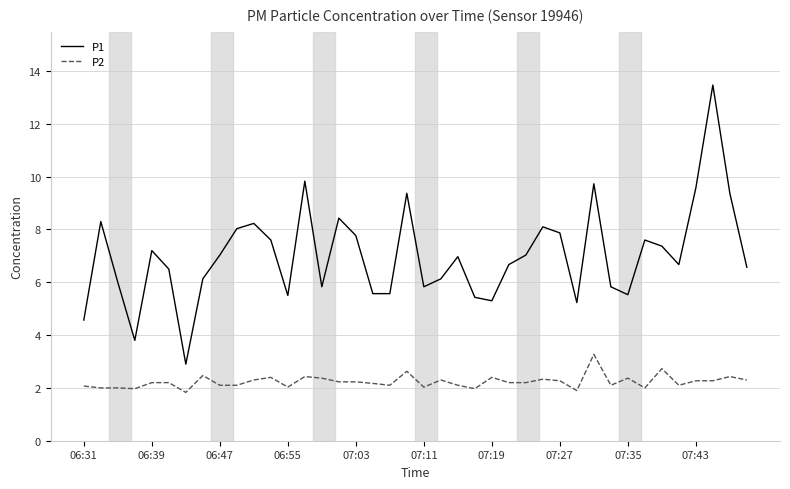

Which series has the largest range (max minus min)?

P1